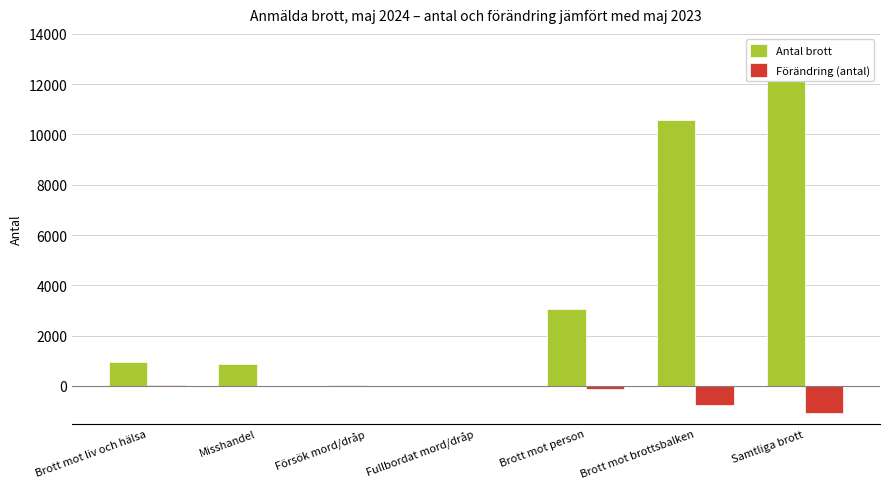

What is the maximum value shown in the chart?

12674